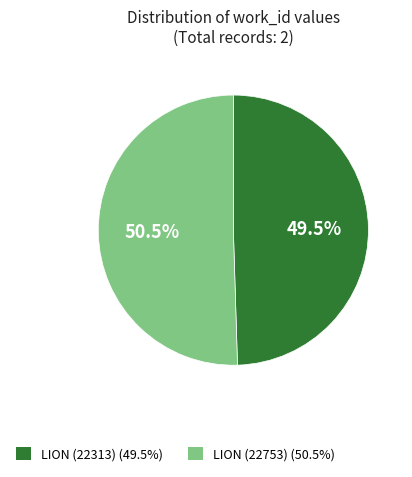

What is the ratio of the value at LION (22753) (50.5%) to the value at LION (22313) (49.5%)?

1.0